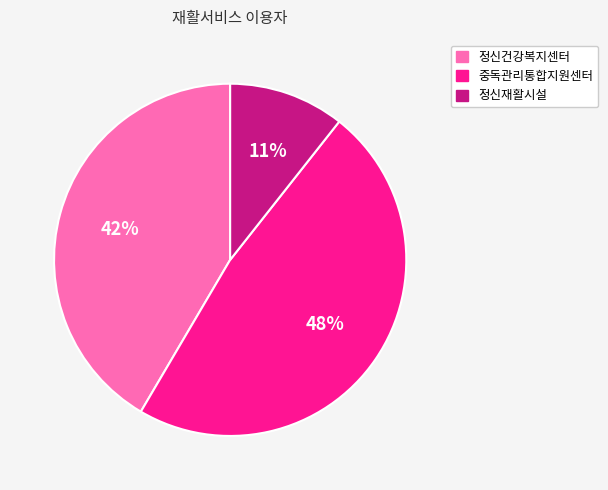

Rank the categories by value from lowest to highest.

정신재활시설, 정신건강복지센터, 중독관리통합지원센터